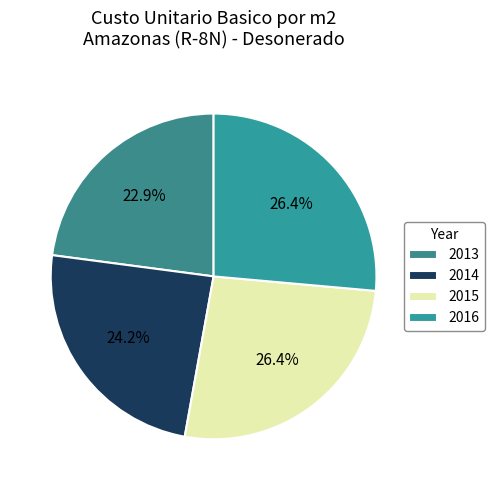

Count the number of slices in the pie.

4